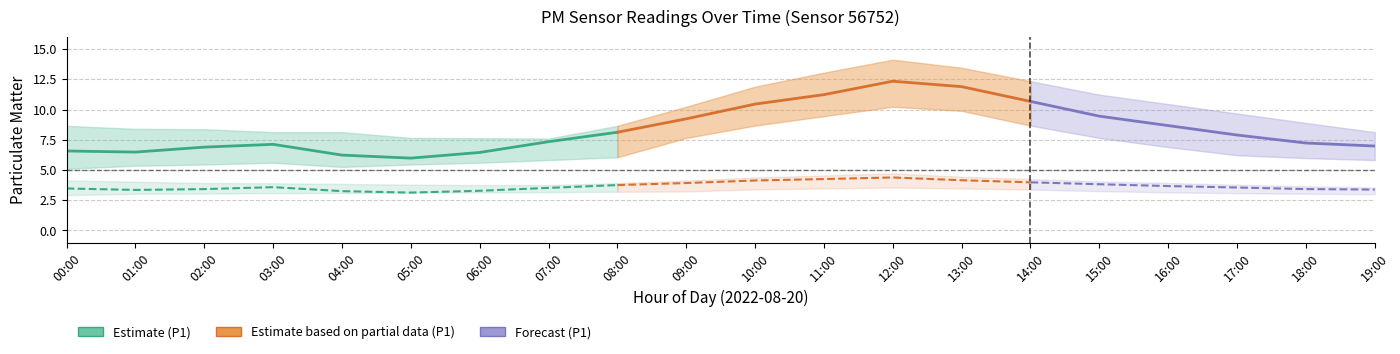

What is the label of the 5th point from the right?

15:00